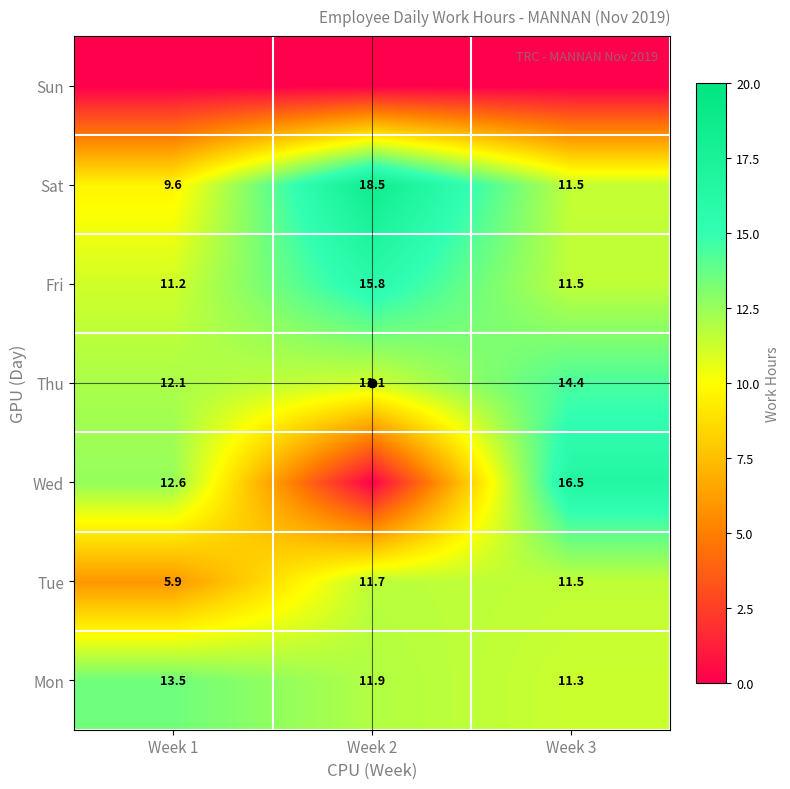

How many values in the Tue series exceed 11?

2